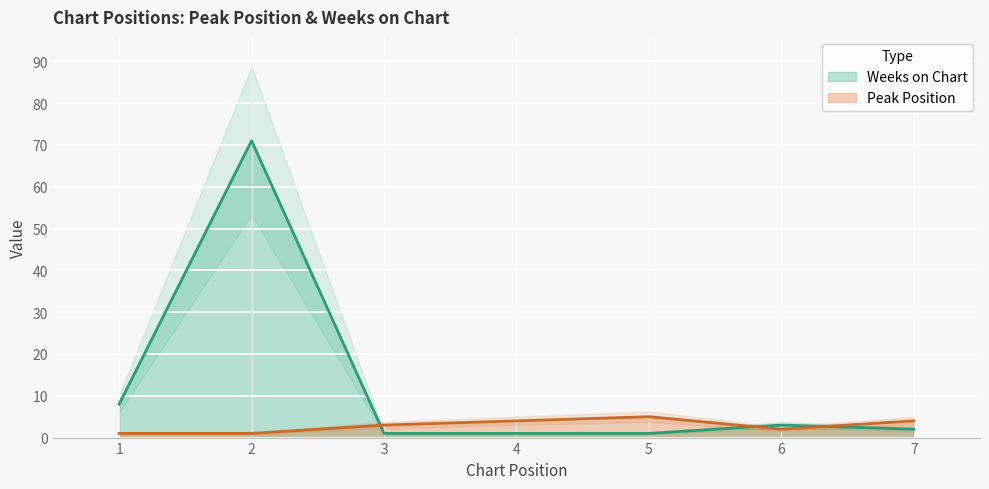

Reading left to right, what are all the values shown in this chart?

Peak Position: 1	1	3	4	5	2	4
Weeks on Chart: 8	71	1	1	1	3	2